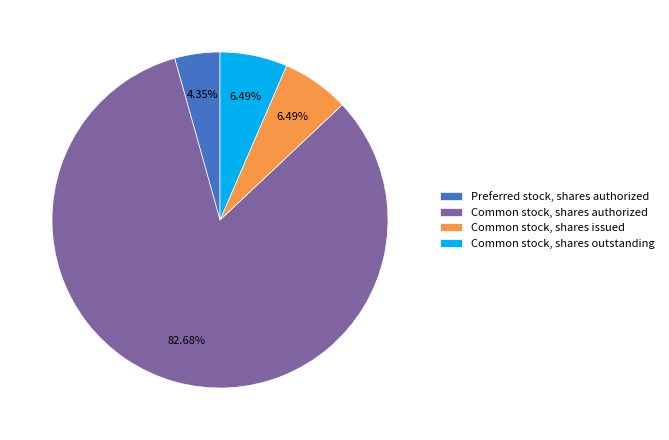

Which slice is the largest?

Common stock, shares authorized